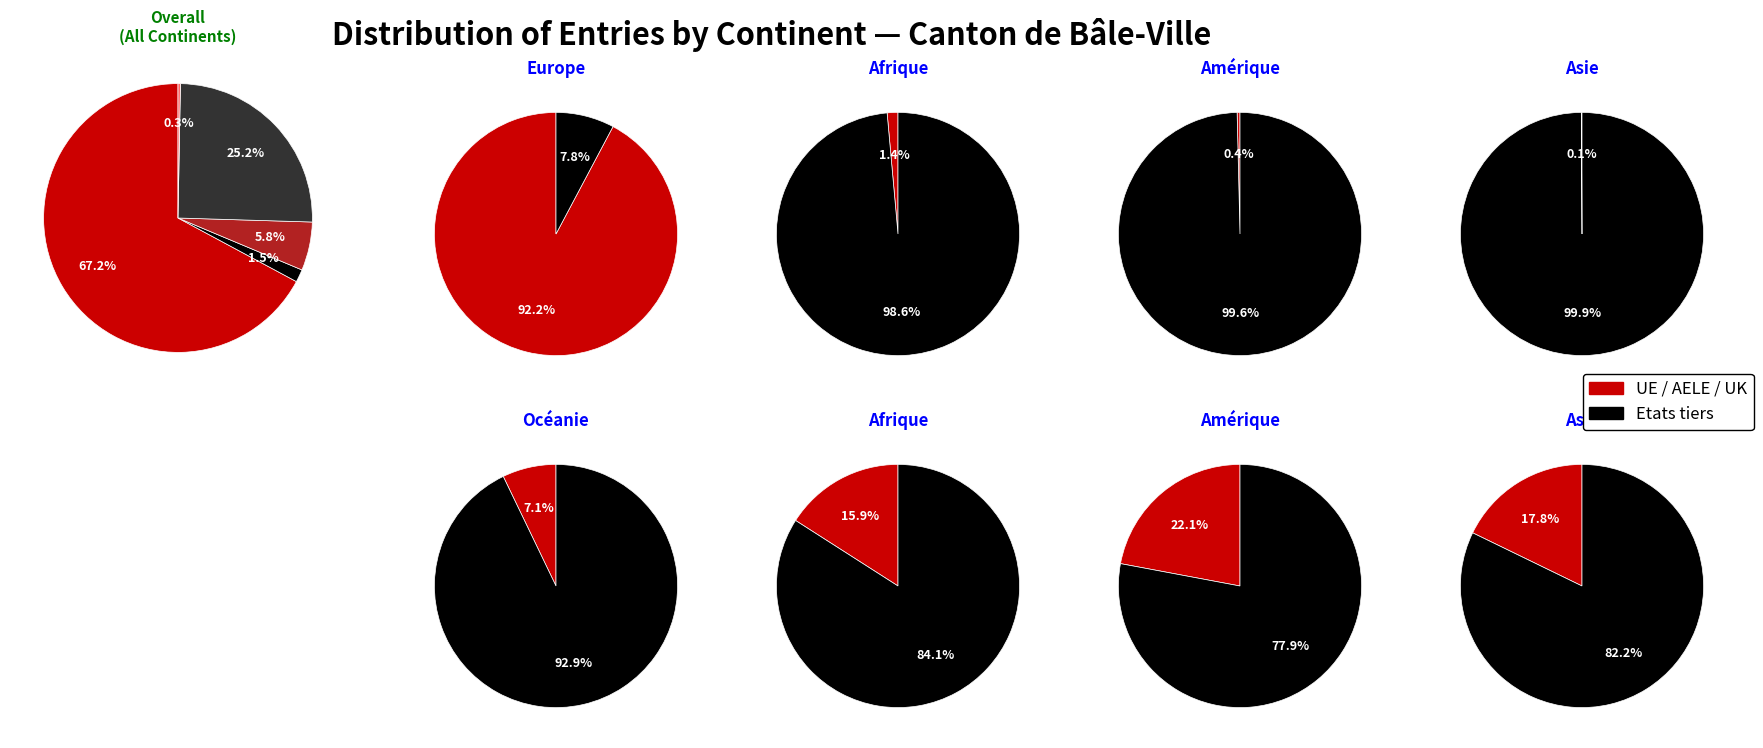

Is there any slice that represents more than half of the pie?

Yes